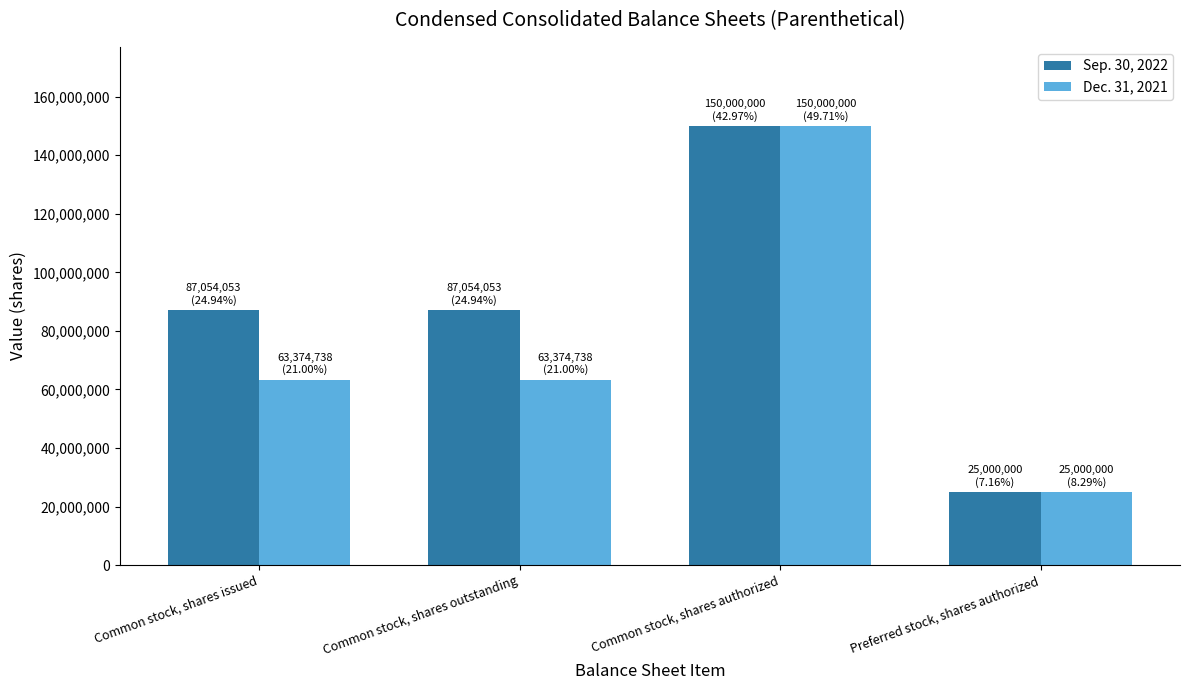

Read the Dec. 31, 2021 value at Common stock, shares issued.

63374738